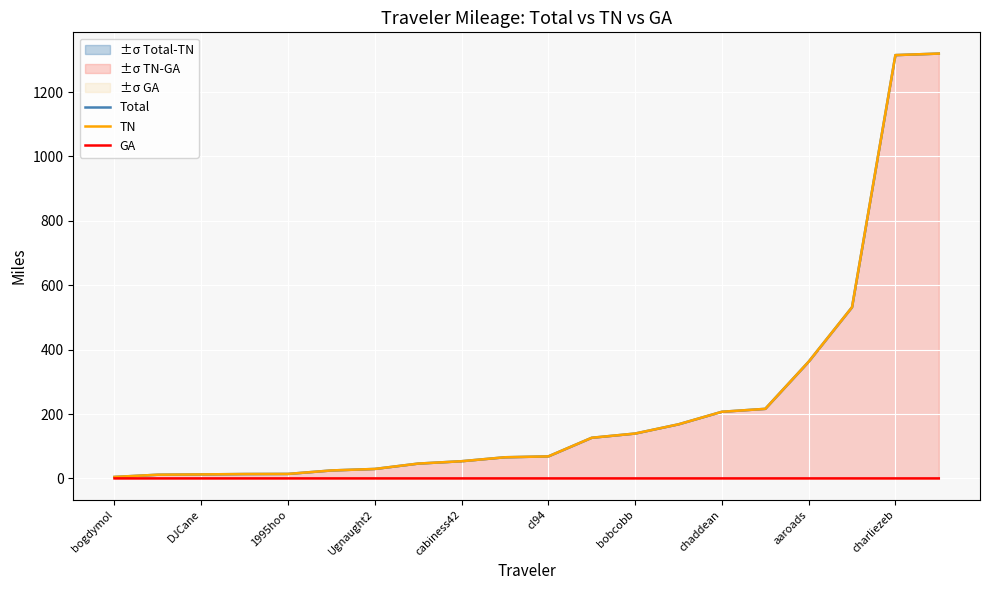

The Total series shows 17.2 at DJCane. True or false?

False